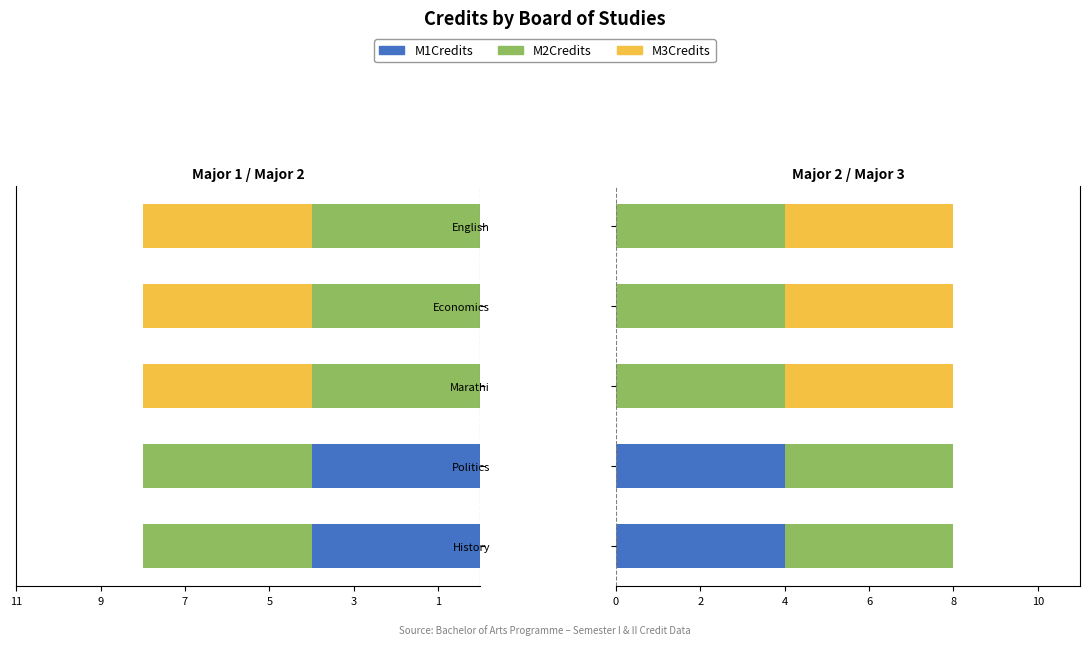

At how many categories does at least one series exceed 0?

5